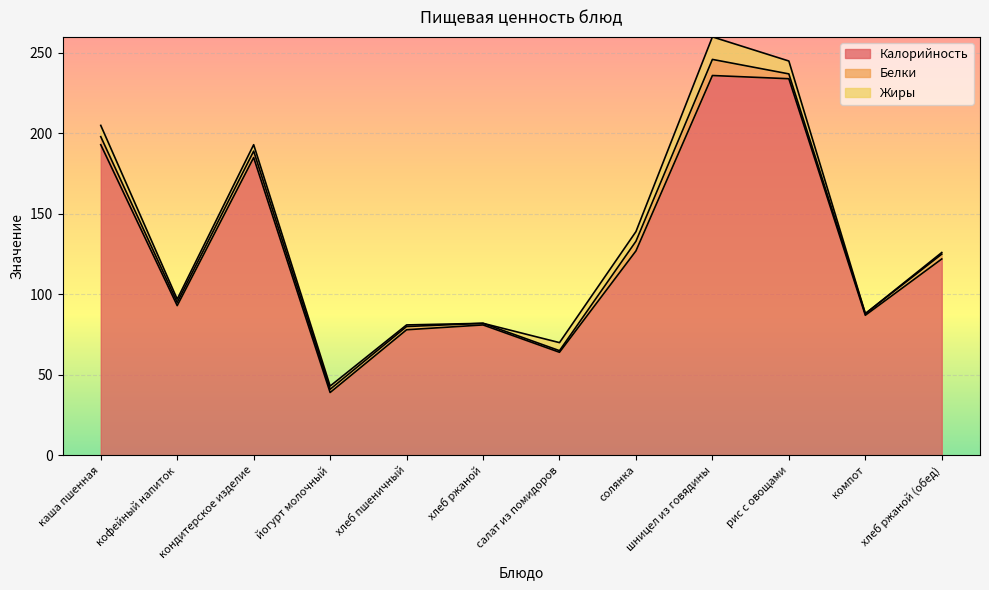

What is the label of the 3rd point from the right?

рис с овощами